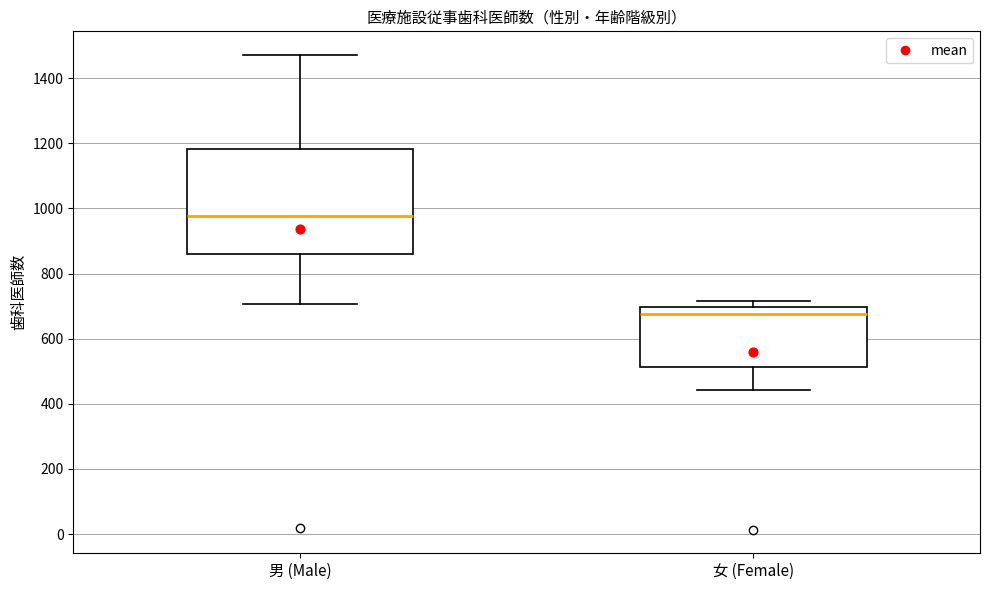

Comparing the boxes themselves (not the whiskers), which one is the tallest?

男 (Male)